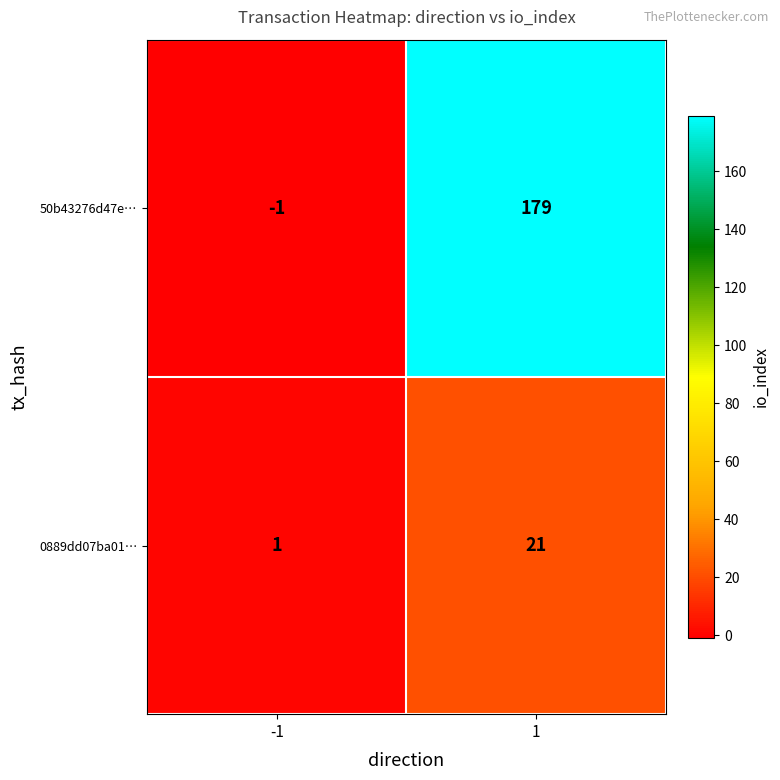

Count the number of categories in the chart.

2